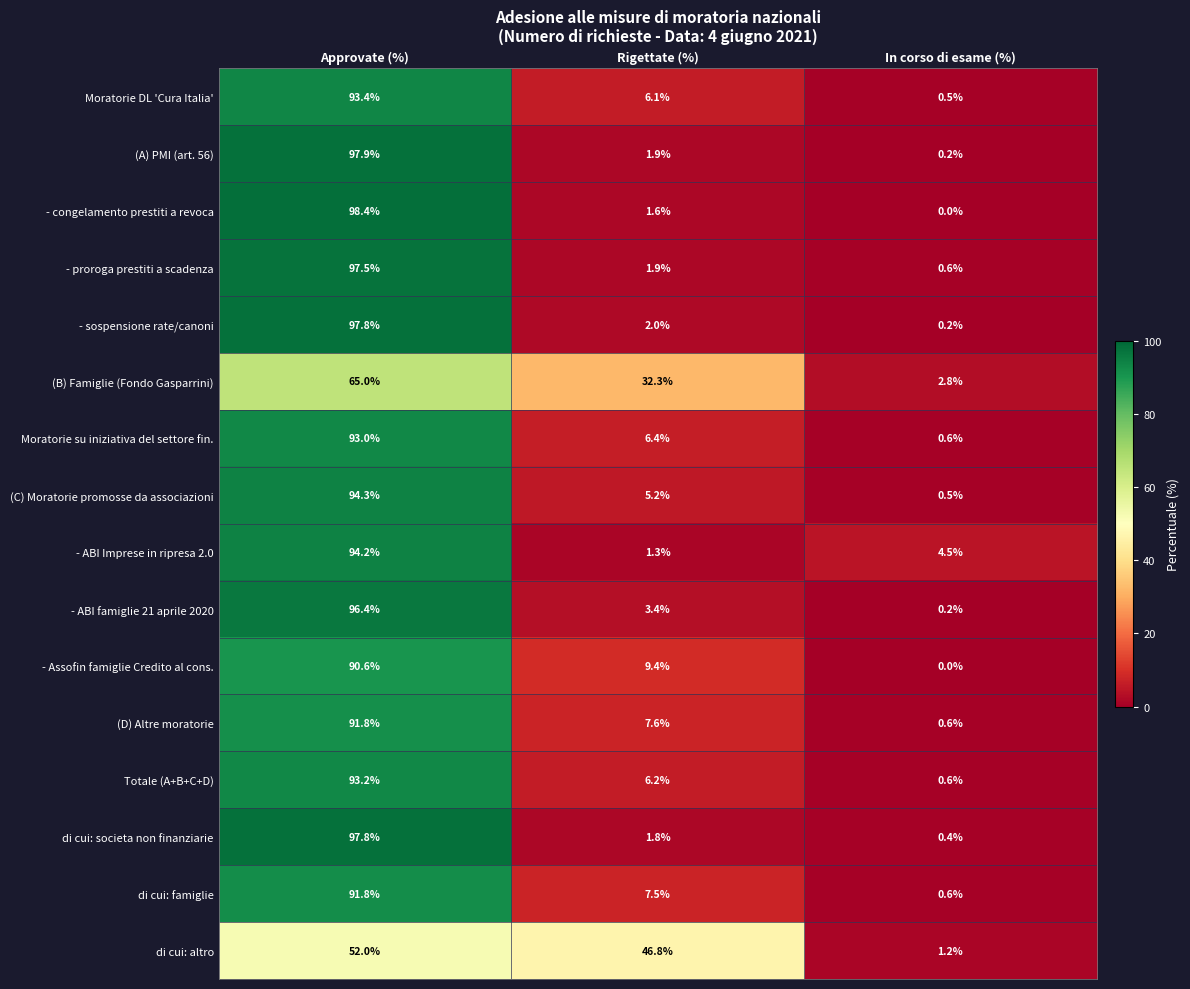

List the labels in order of - proroga prestiti a scadenza value, largest first.

Approvate (%), Rigettate (%), In corso di esame (%)